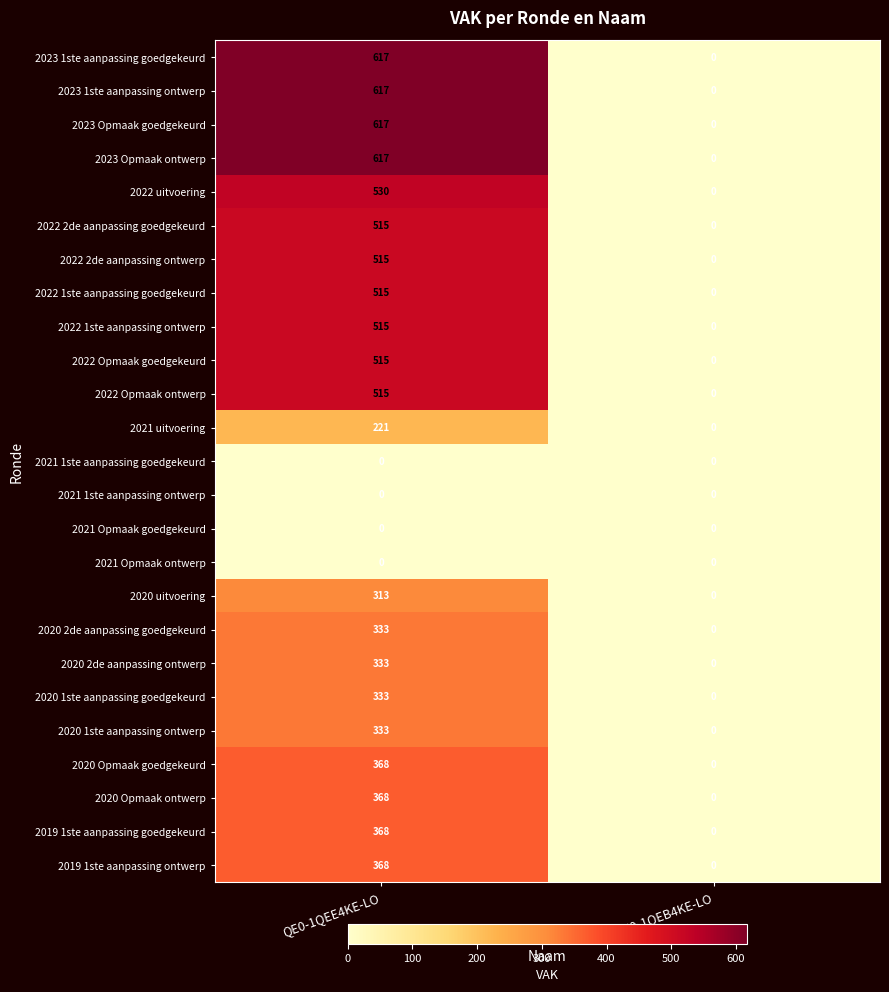

Which category has the lowest value in the 2019 1ste aanpassing ontwerp series?

QE0-1QEB4KE-LO